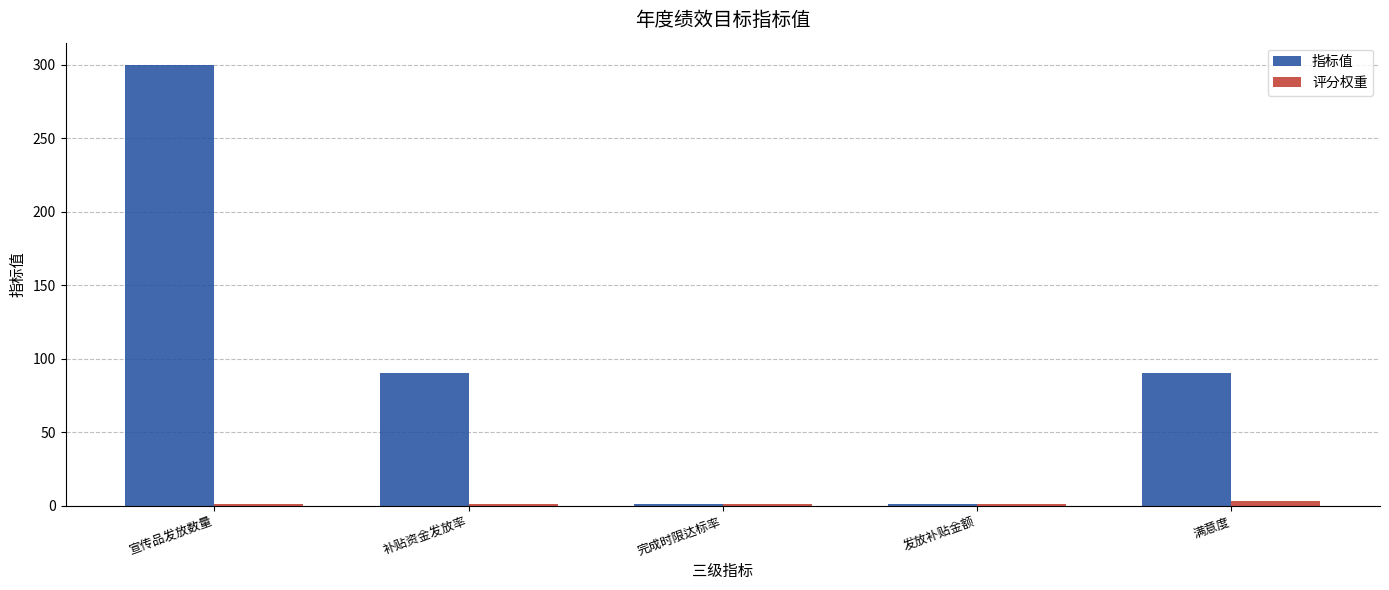

At which category is the sum across all series the highest?

宣传品发放数量